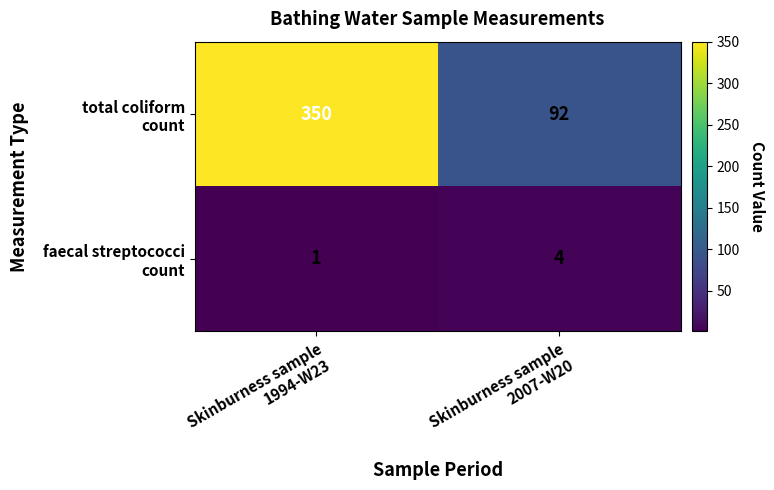

Count the number of categories in the chart.

2